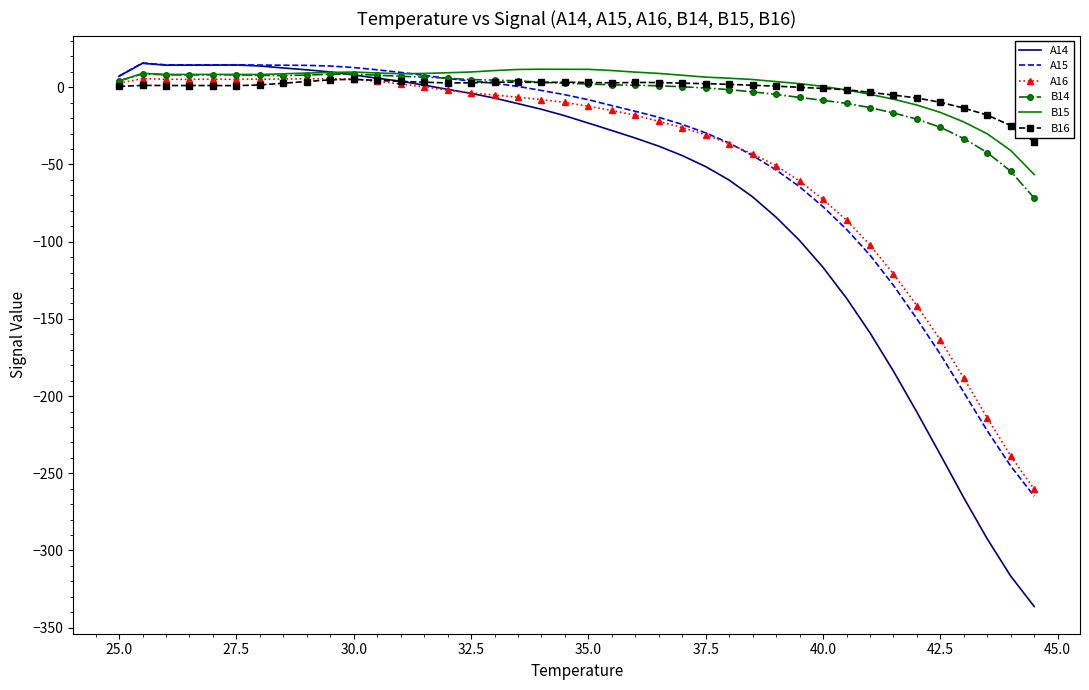

Which series has the largest range (max minus min)?

A14